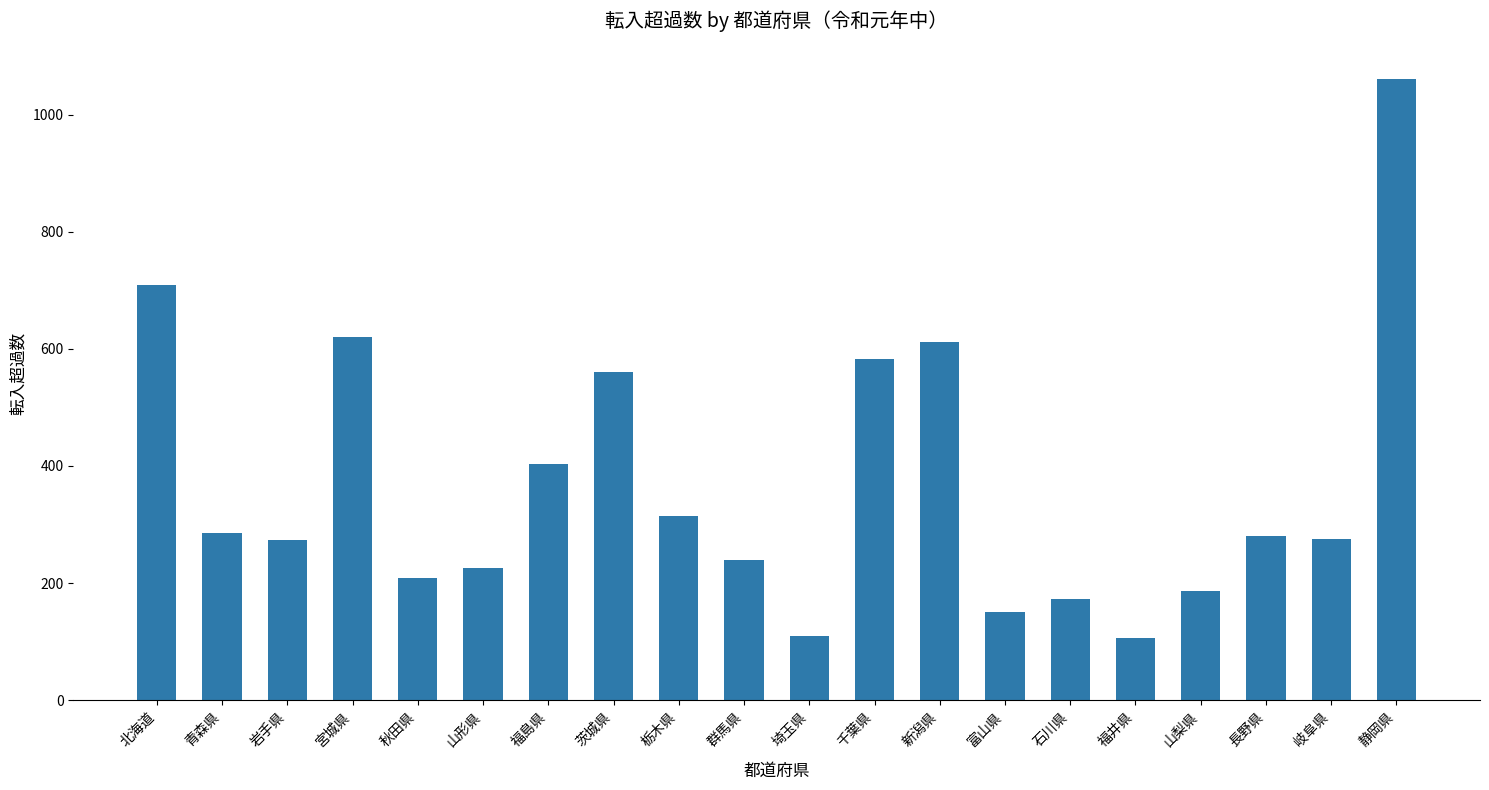

What is the value of the 14th bar from the left?

150